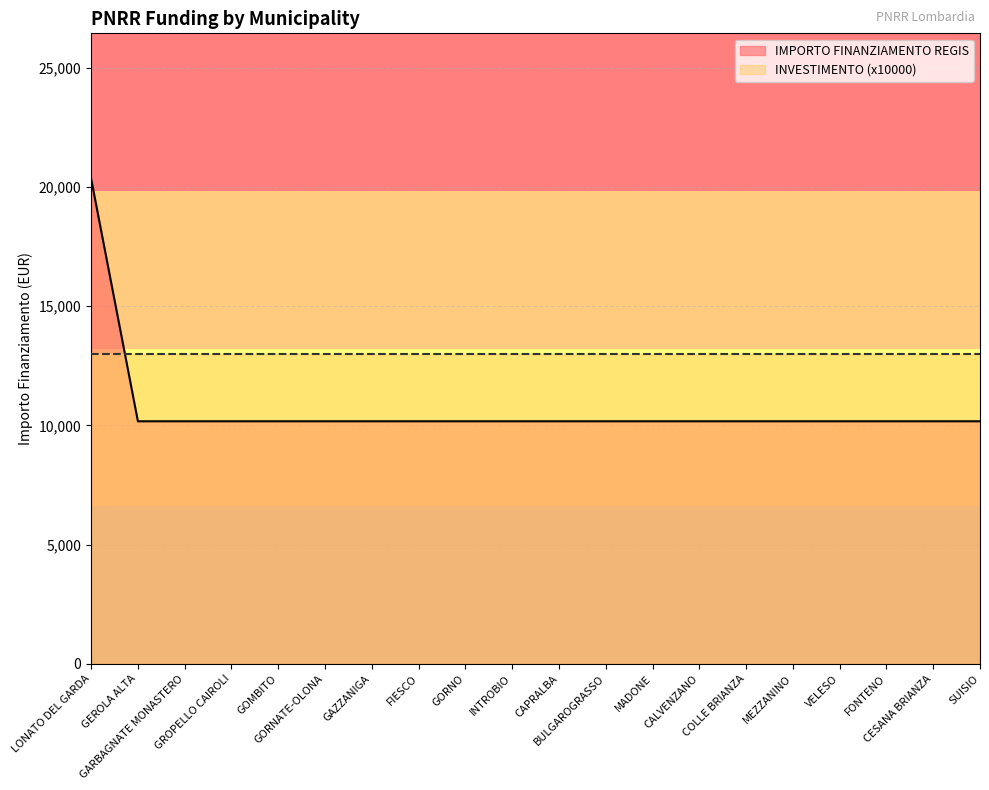

Approximately how many times larger is the value at GAZZANIGA compared to INTROBIO?

1.0